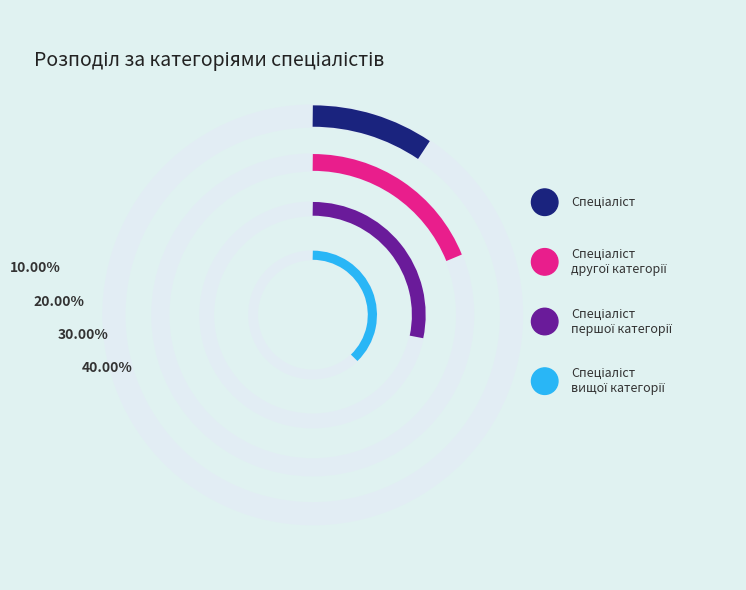

The Спеціаліст першої категорії slice represents 30% of the pie. True or false?

True